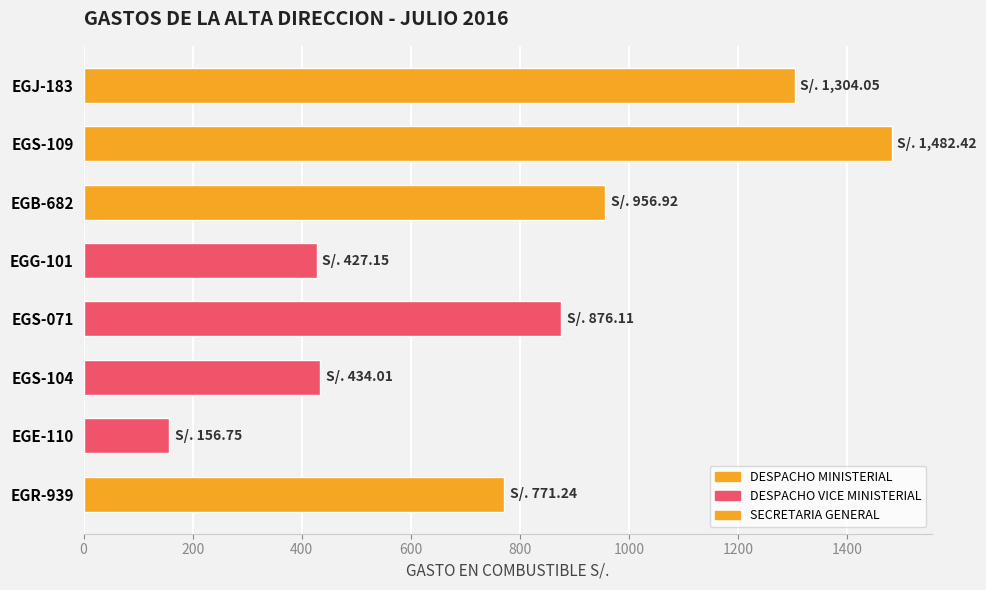

Between EGE-110 and EGS-104, which is larger?

EGS-104